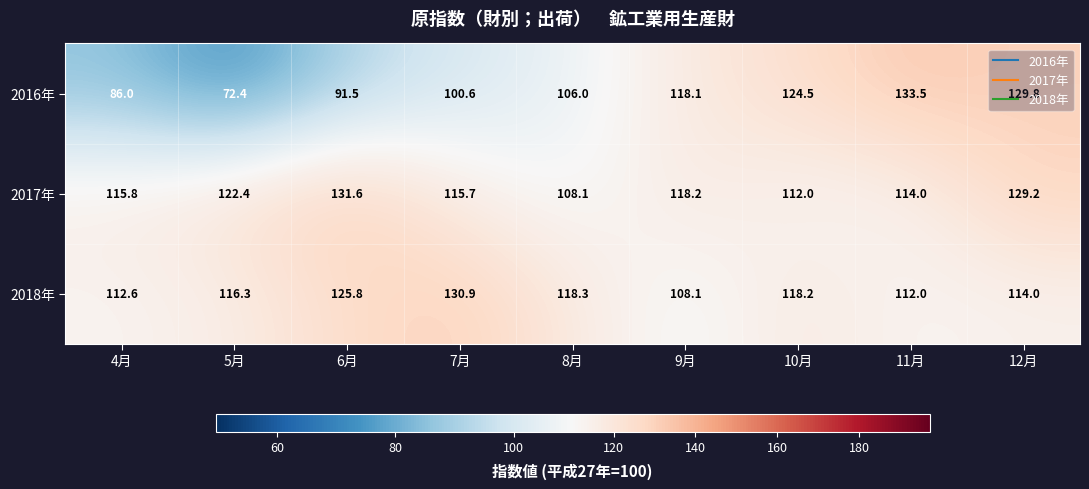

Which series changed the most between 4月 and 6月?

2017年